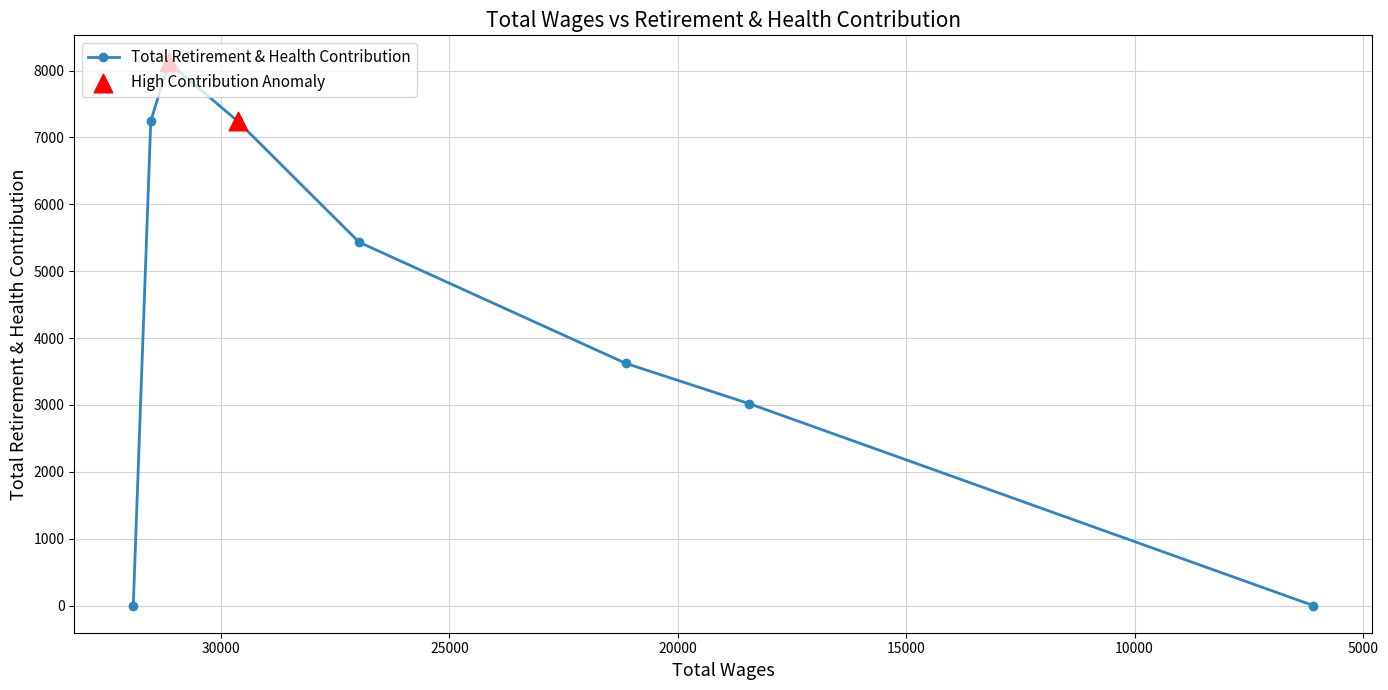

What is the change in value from 31144.0 to 29633.0?

-878